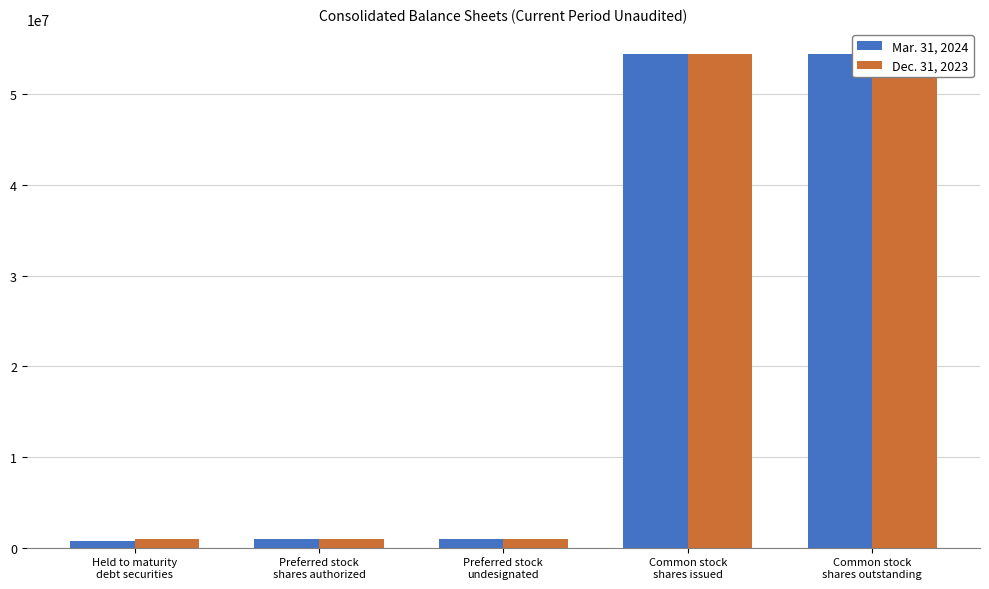

What are all the series names shown in the legend?

Mar. 31, 2024, Dec. 31, 2023